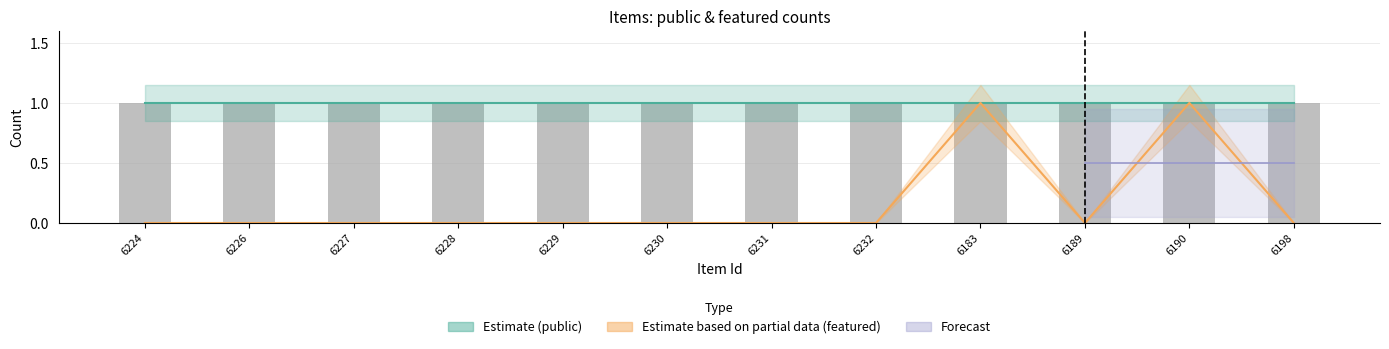

List the labels in order of Estimate based on partial data (featured) value, smallest first.

6224, 6226, 6227, 6228, 6229, 6230, 6231, 6232, 6189, 6198, 6183, 6190